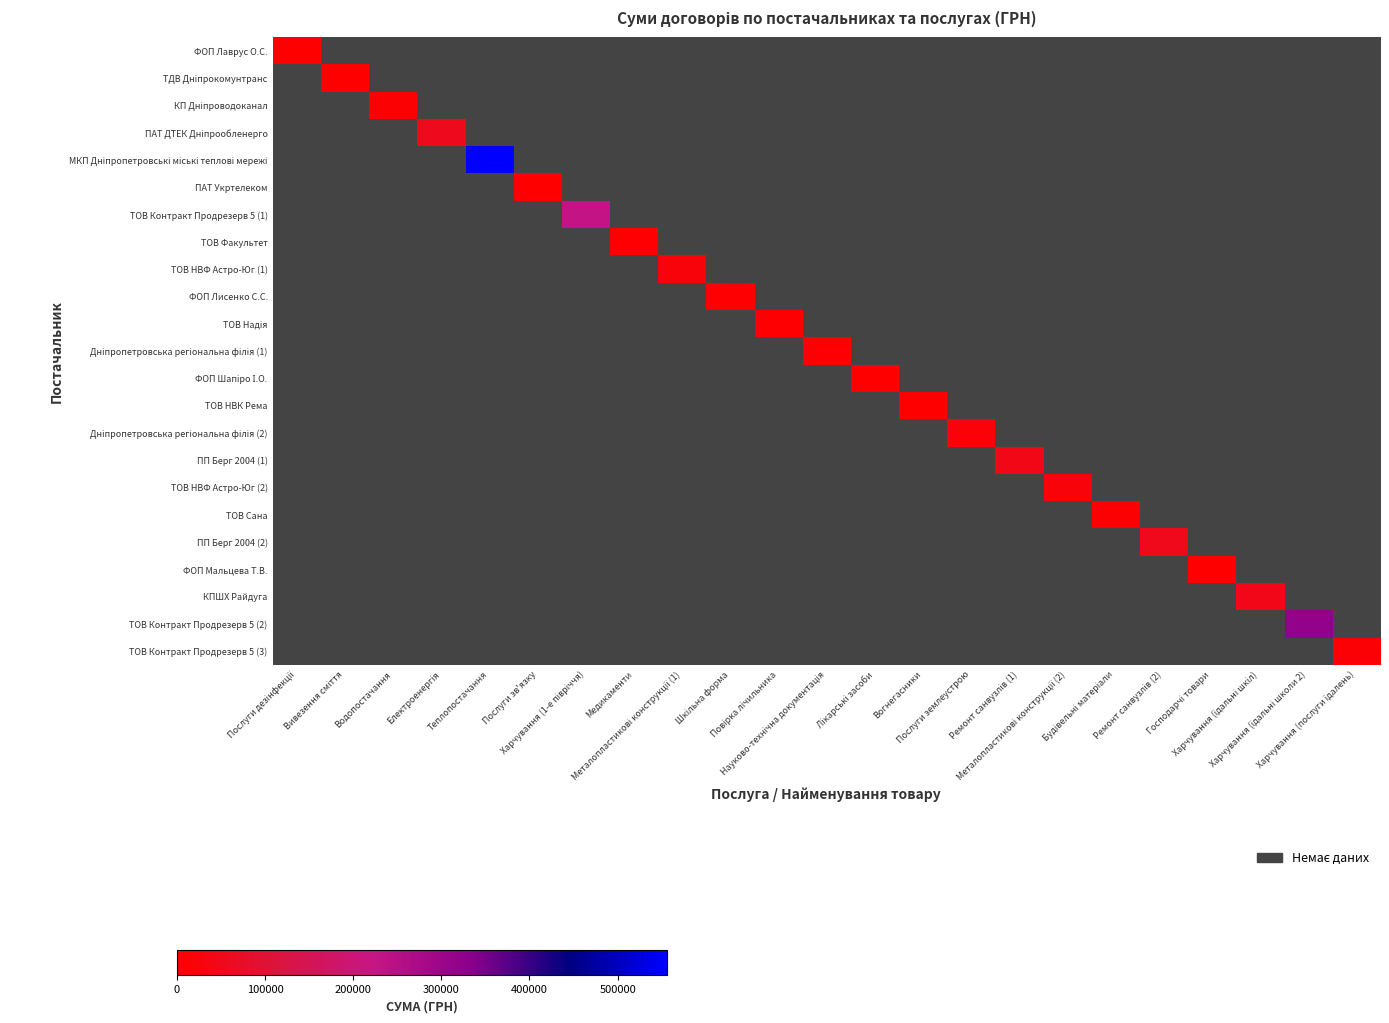

At how many categories does at least one series exceed 216746?

3